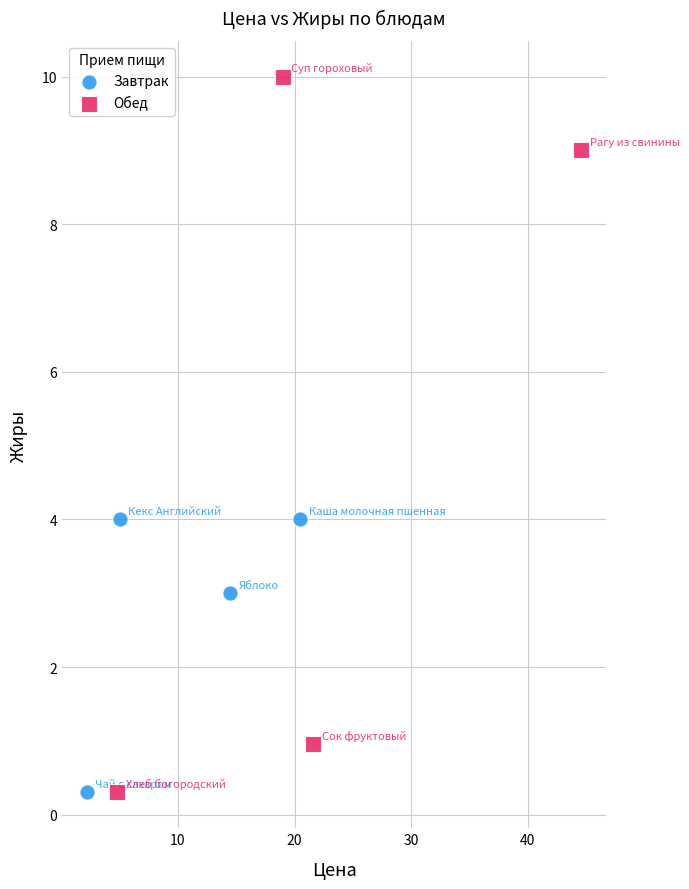

What are all the series names shown in the legend?

Завтрак, Обед